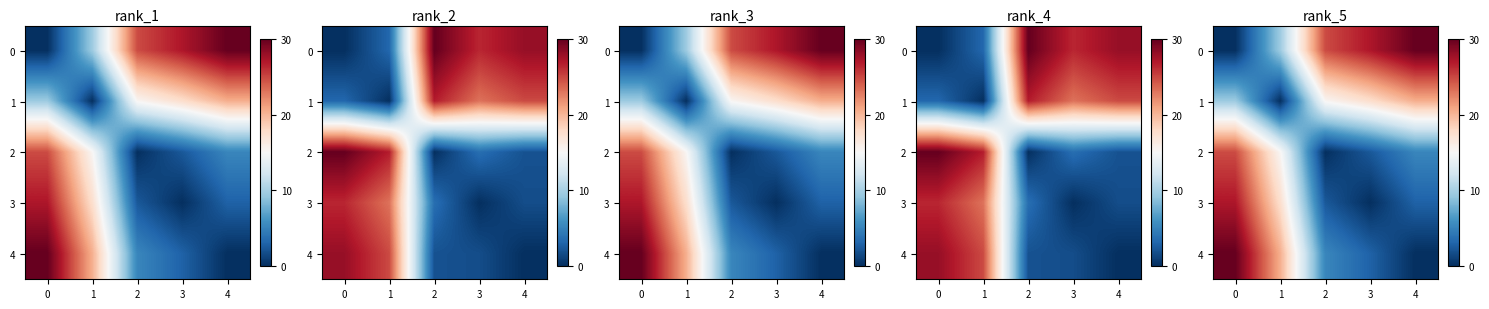

The value of 4 at 3 is 2.9. True or false?

True